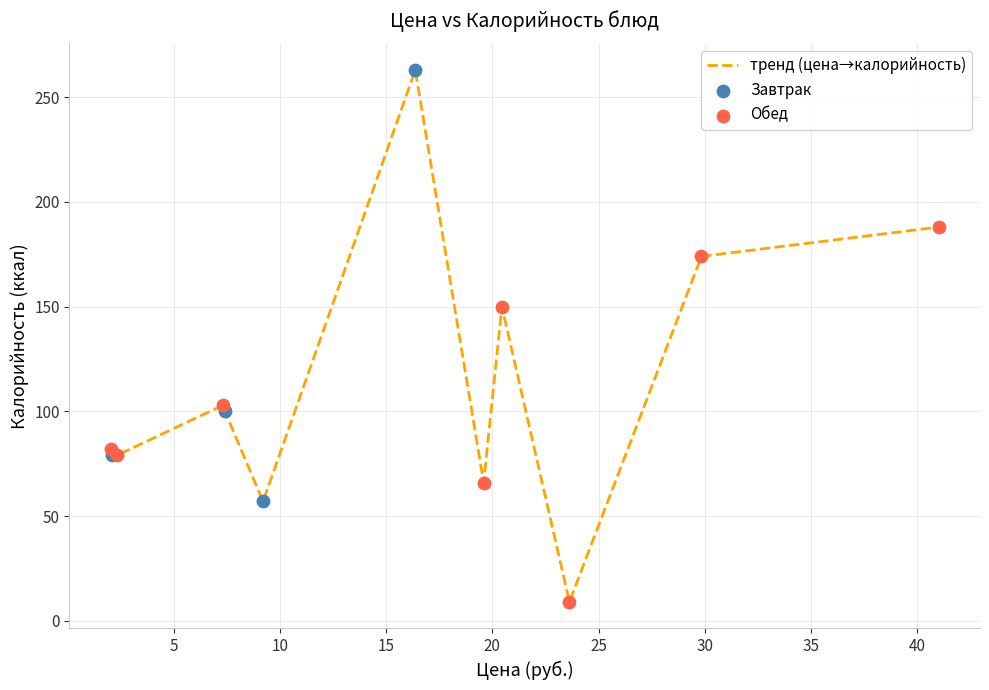

What is the minimum value shown in the chart?

9